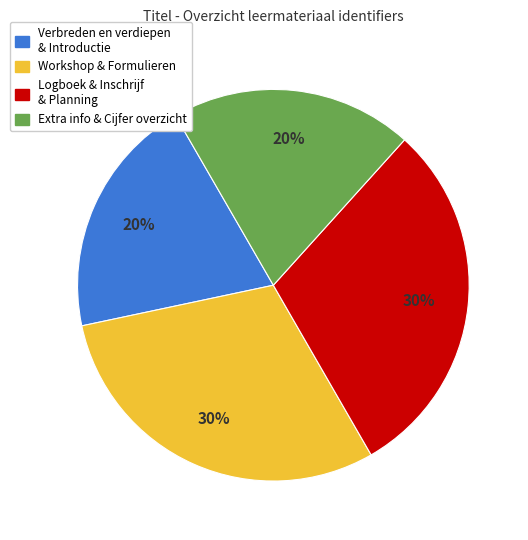

Is there any slice that represents more than half of the pie?

No